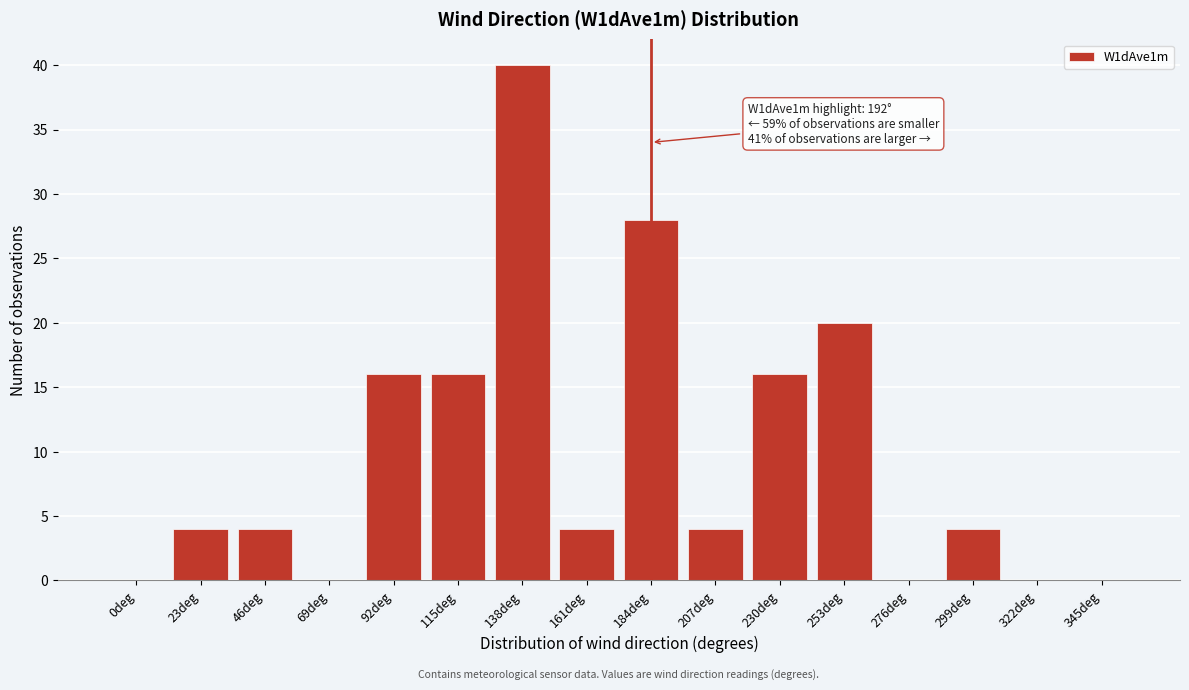

Reading right to left, list all the values displayed in this chart.

345deg=0	322deg=0	299deg=4	276deg=0	253deg=20	230deg=16	207deg=4	184deg=28	161deg=4	138deg=40	115deg=16	92deg=16	69deg=0	46deg=4	23deg=4	0deg=0